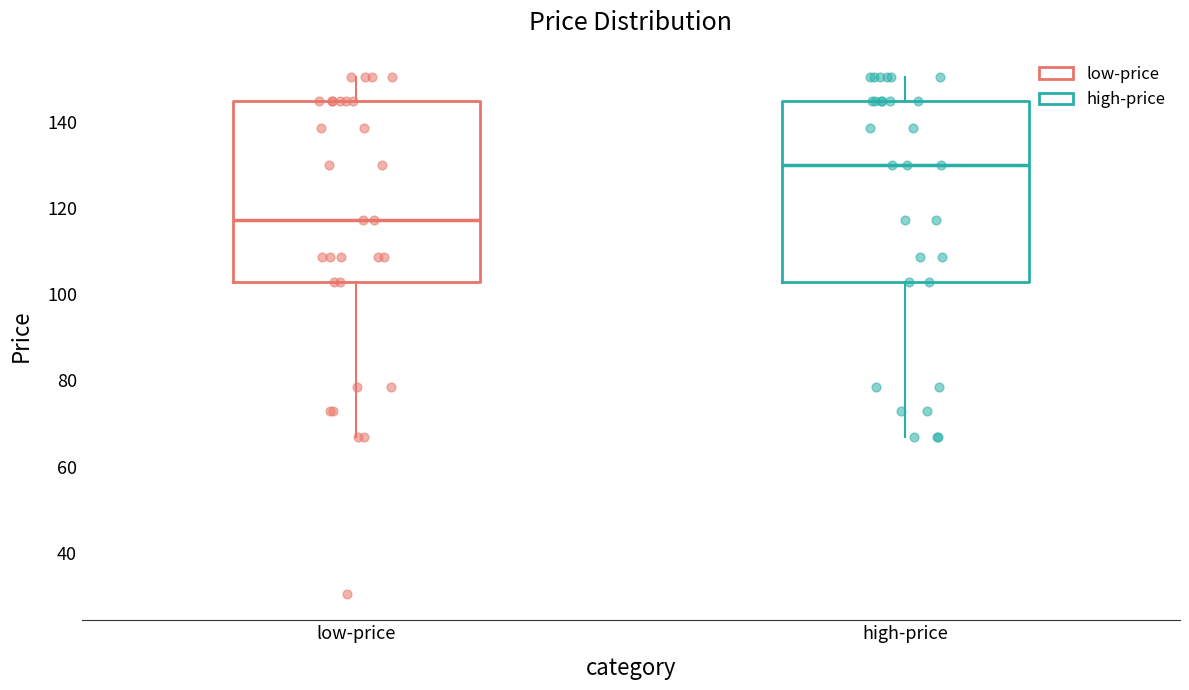

Reading left to right, transcribe this box plot: for each box, give where its median line is, the range the box spans, and where its two whiskers end, as read against the y-axis. The values are not printed on the chart, so give them approximately, as read against the axis.

low-price: median 118, box 102 to 144, whiskers 66 to 150
high-price: median 130, box 102 to 144, whiskers 66 to 150